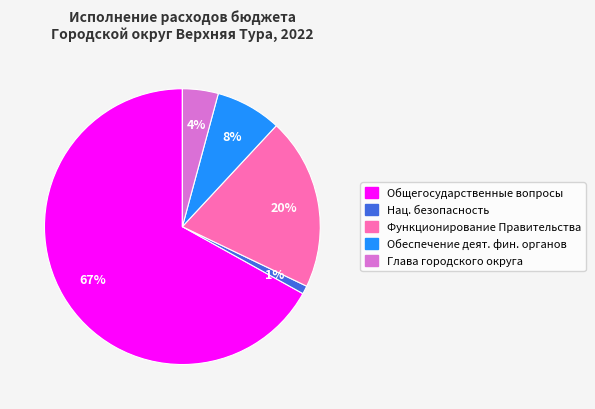

Is there a majority slice in this chart?

Yes